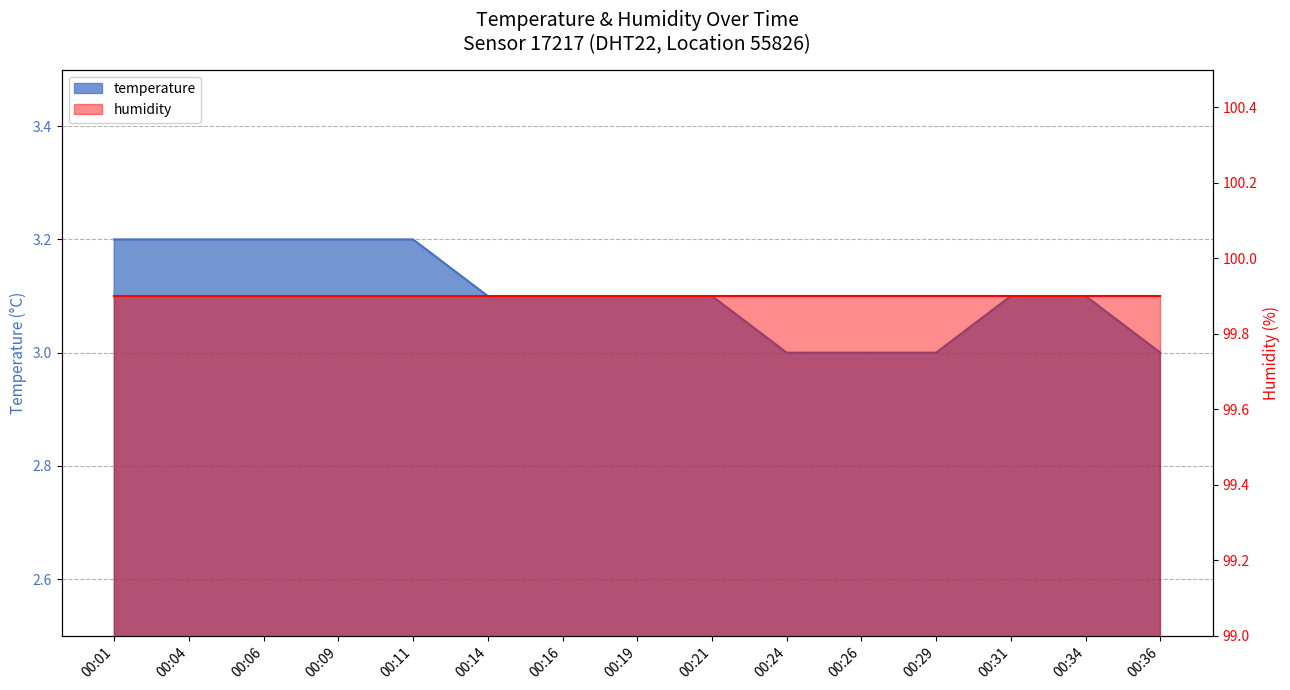

Approximately how many times larger is the value at 00:09 compared to 00:06?

1.0